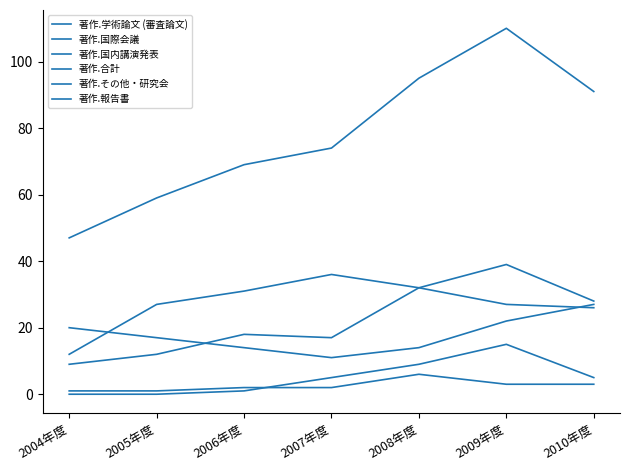

What is the sum of the 著作.その他・研究会 values at 2010年度 and 2004年度?

5